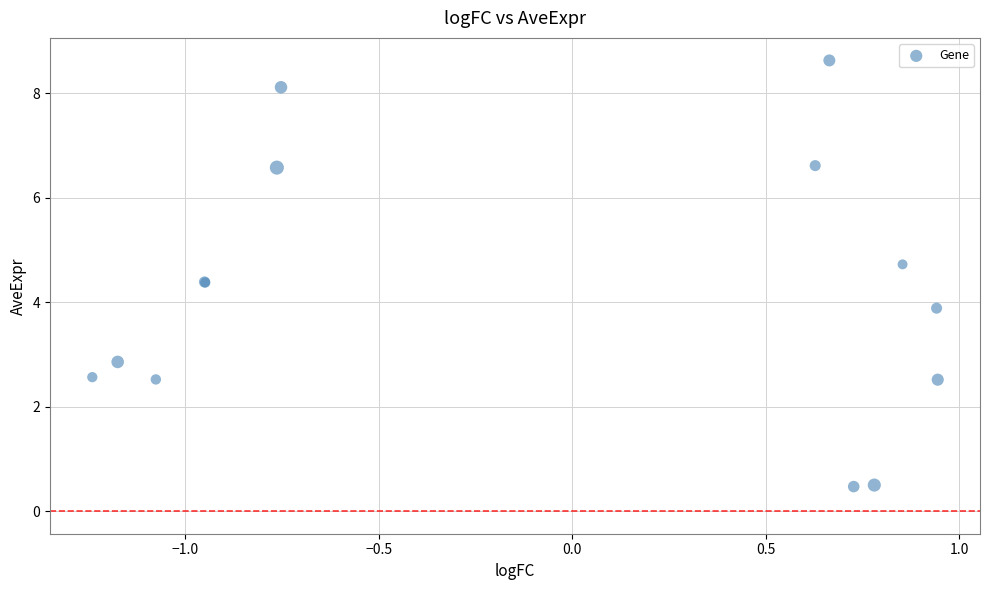

What Y value in the scatter plot is closest to 4?

3.9